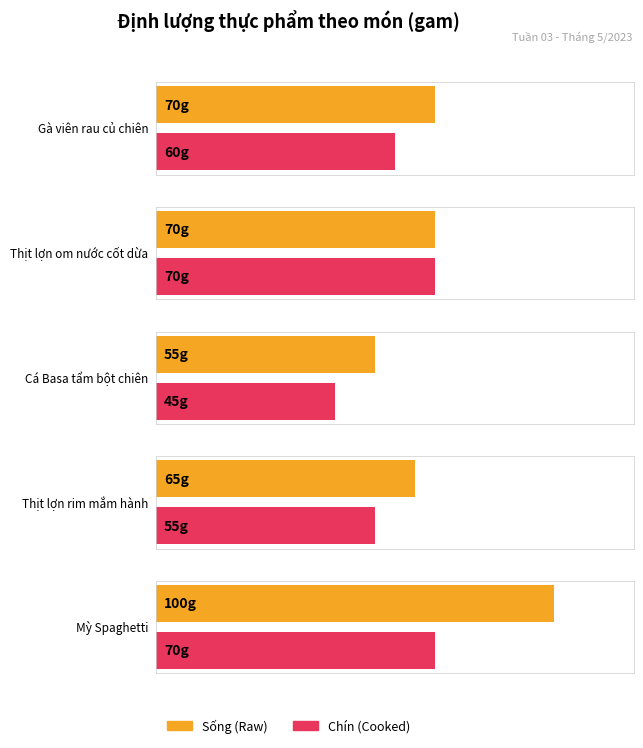

Is the value of Sống at Gà viên rau củ chiên greater than the value of Chín at Cá Basa tẩm bột chiên?

Yes